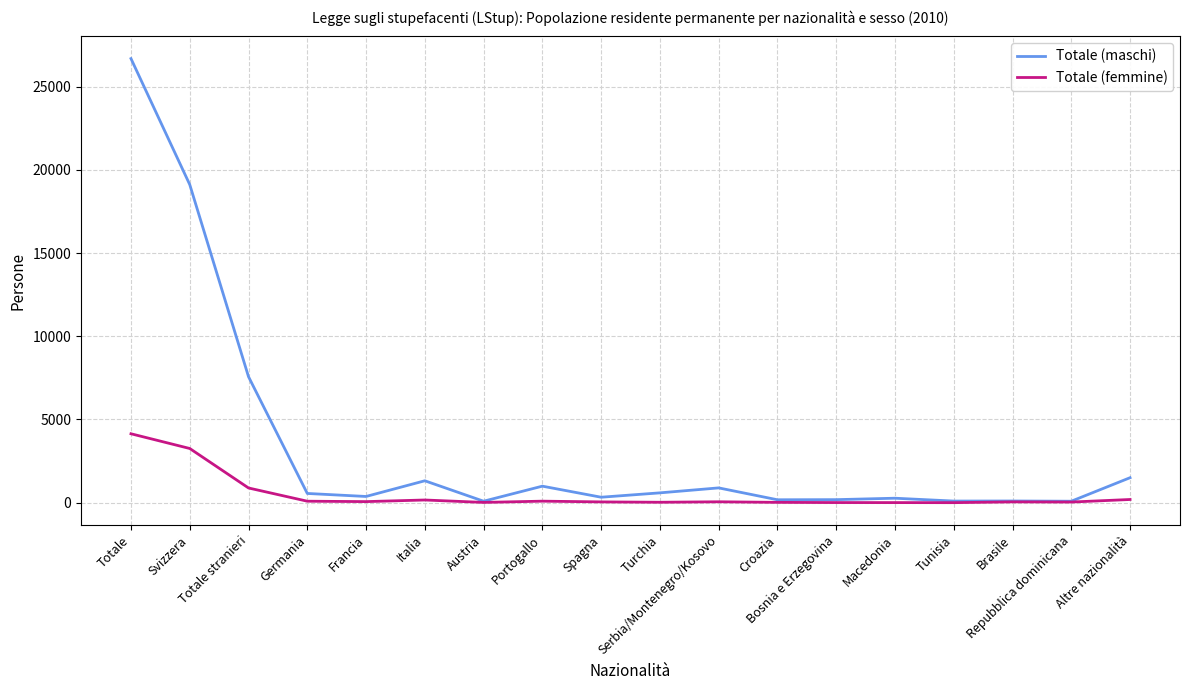

What is the smallest value displayed?

3